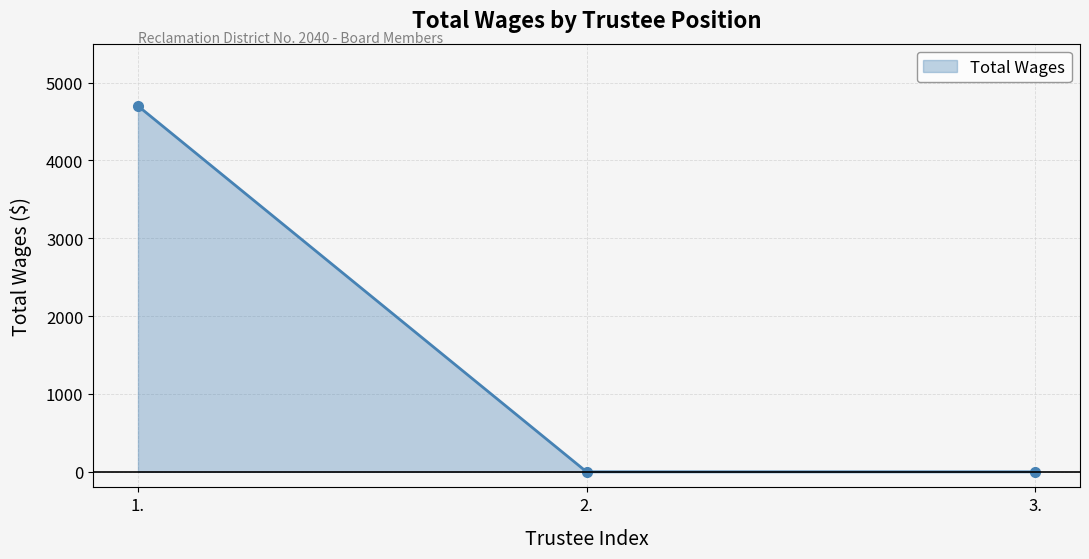

What is the change in value from 1. to 3.?

-4700